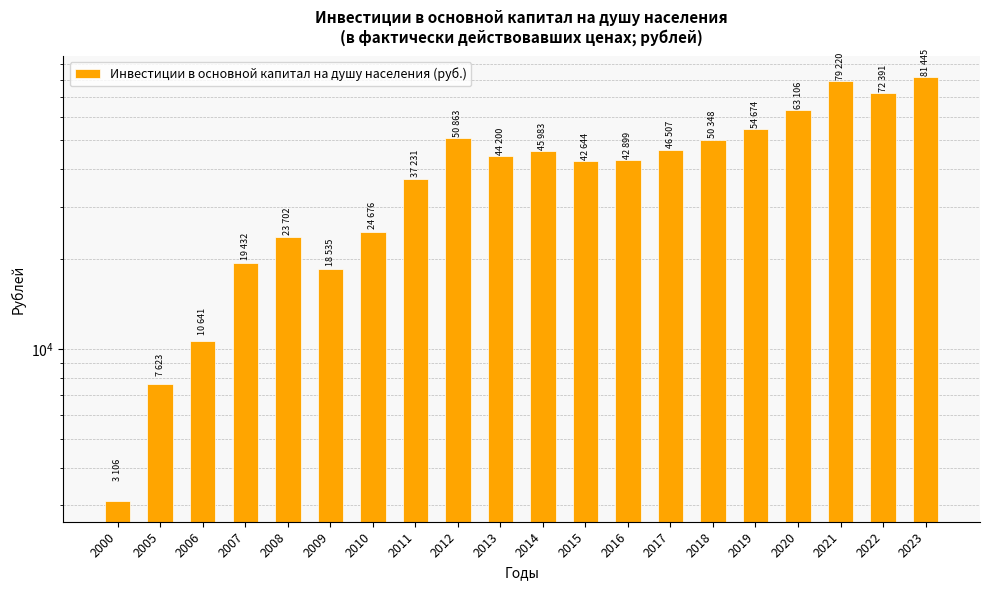

At which category does the chart reach its peak across all series?

2023